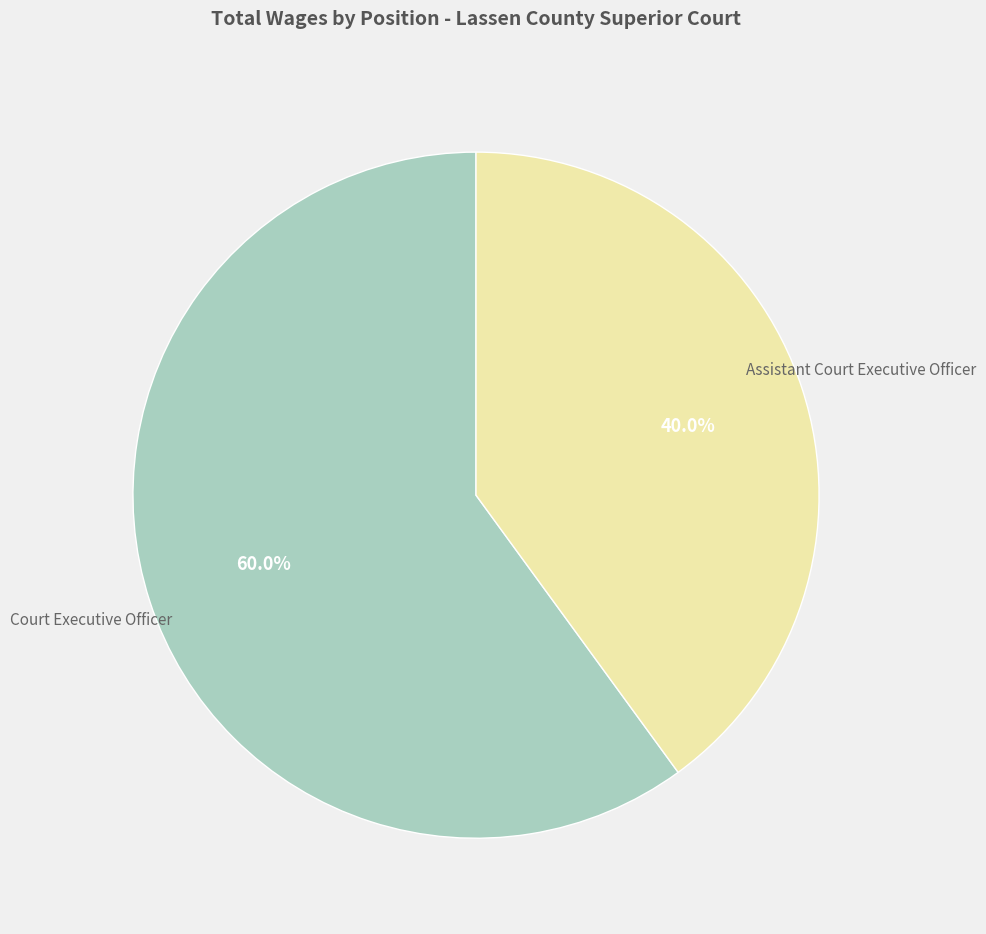

Is there a majority slice in this chart?

Yes